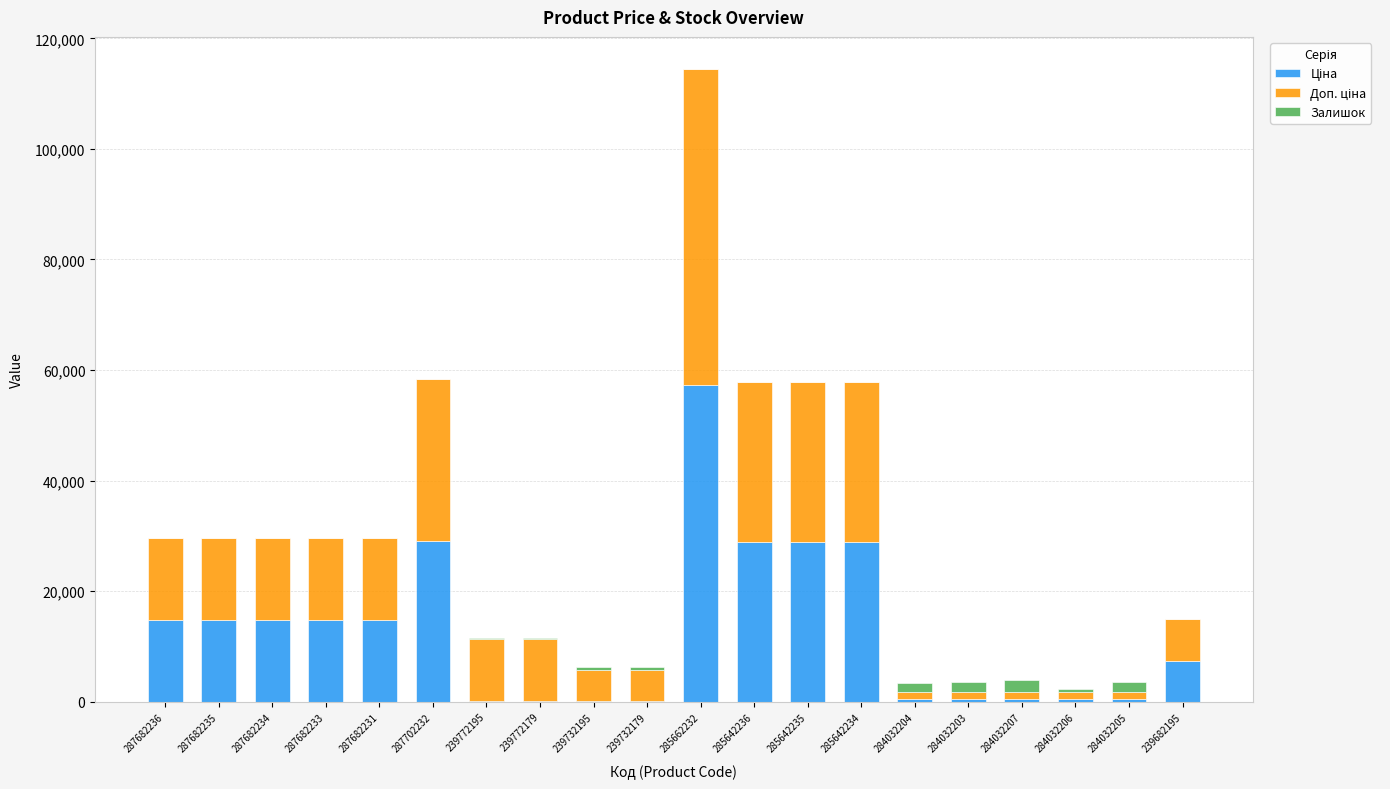

At which category is the sum across all series the highest?

285662232